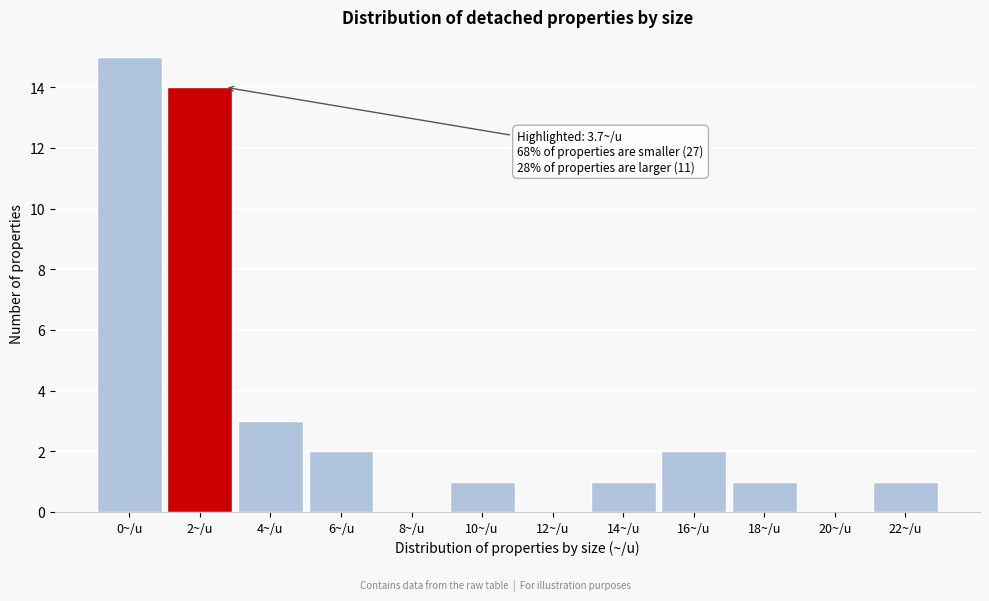

Reading left to right, transcribe all the data shown in this chart.

0~/u=15	2~/u=14	4~/u=3	6~/u=2	8~/u=0	10~/u=1	12~/u=0	14~/u=1	16~/u=2	18~/u=1	20~/u=0	22~/u=1